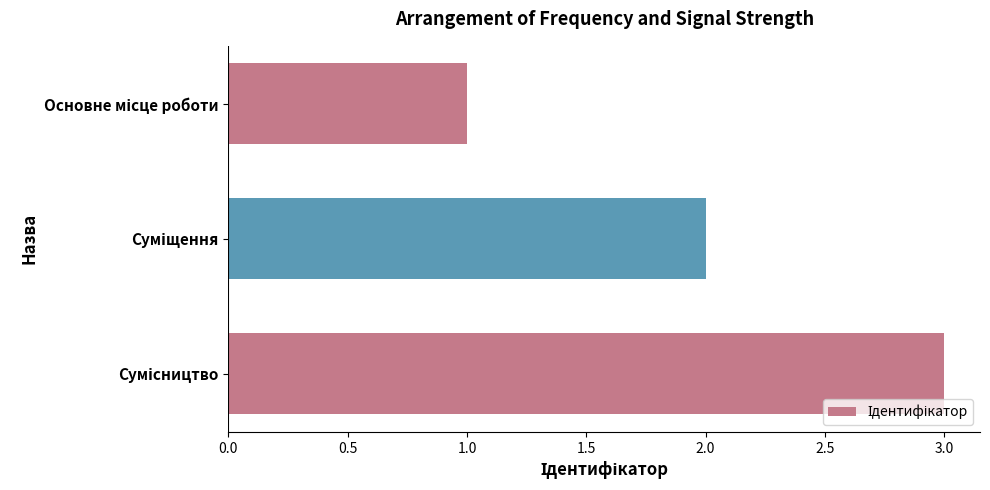

What is the sum of all values?

6